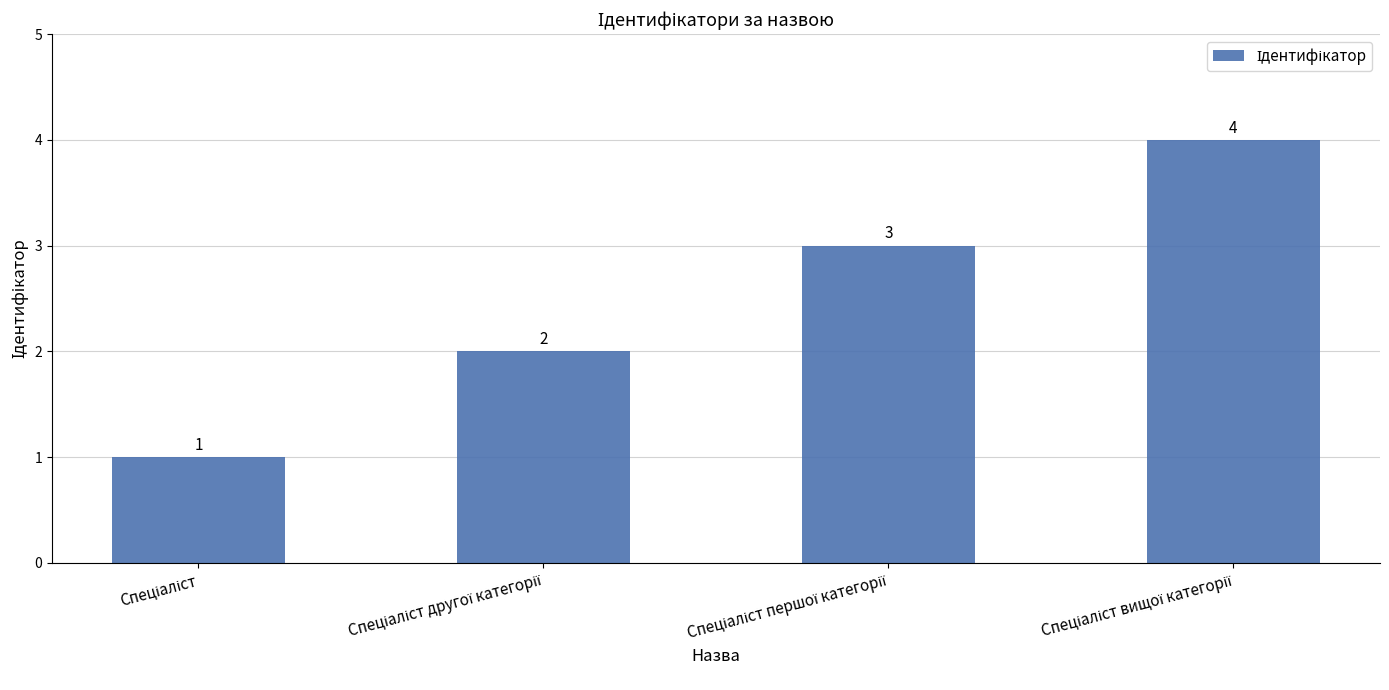

What is the difference between the second highest and minimum values?

2